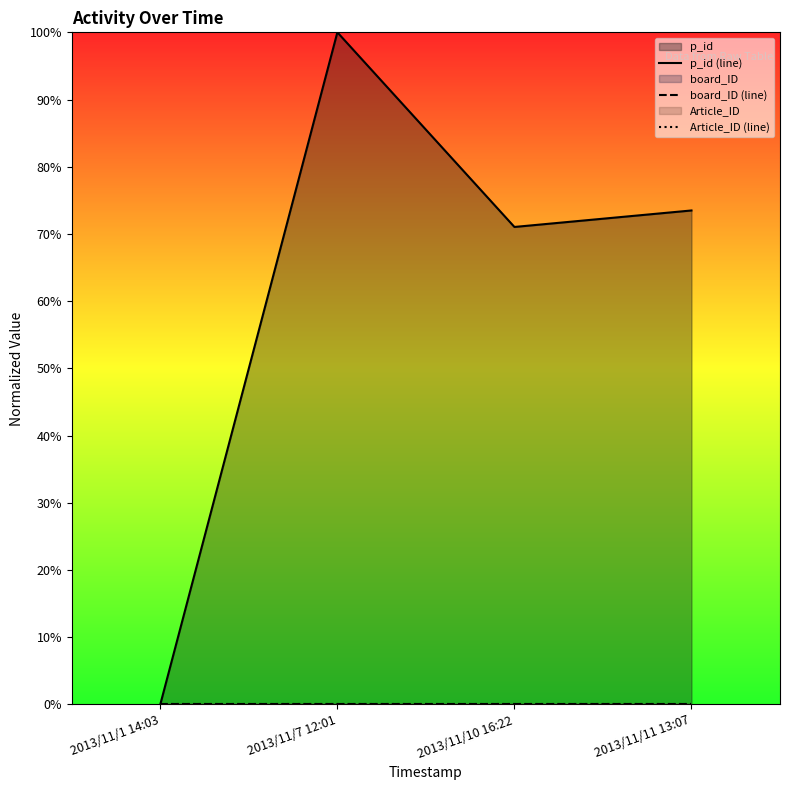

What position from the right is 2013/11/11 13:07?

1